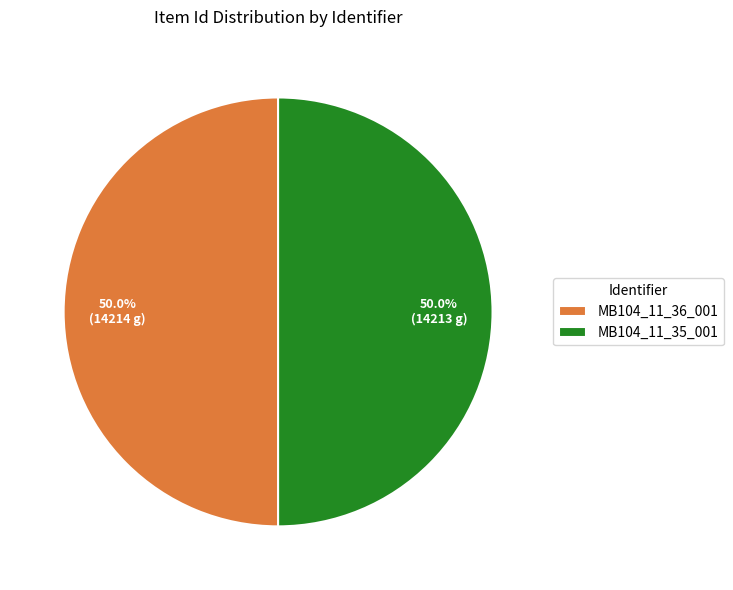

Approximately how many times larger is the value at MB104_11_36_001 compared to MB104_11_35_001?

1.0